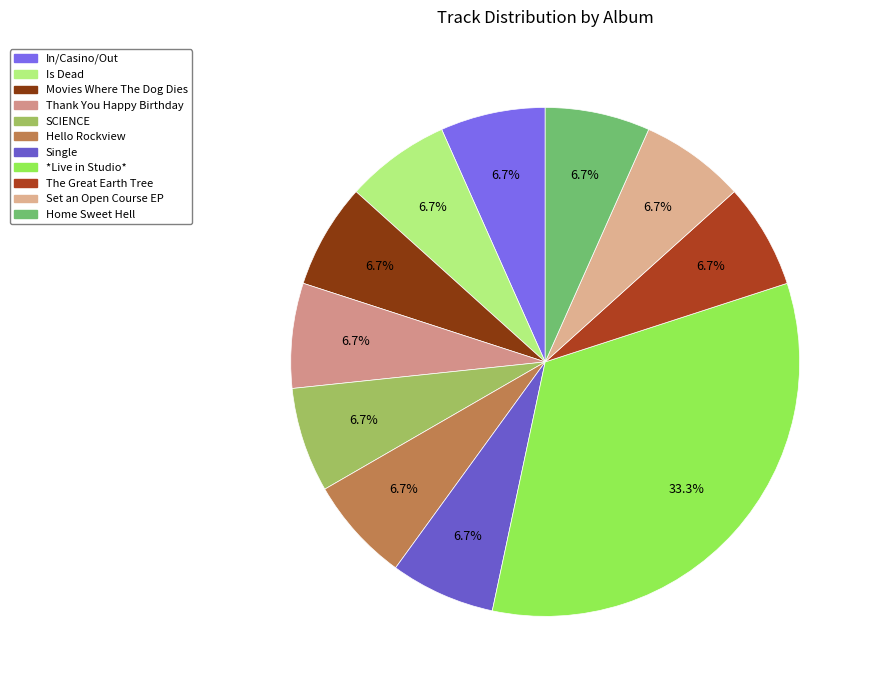

The Single slice represents 7% of the pie. True or false?

True